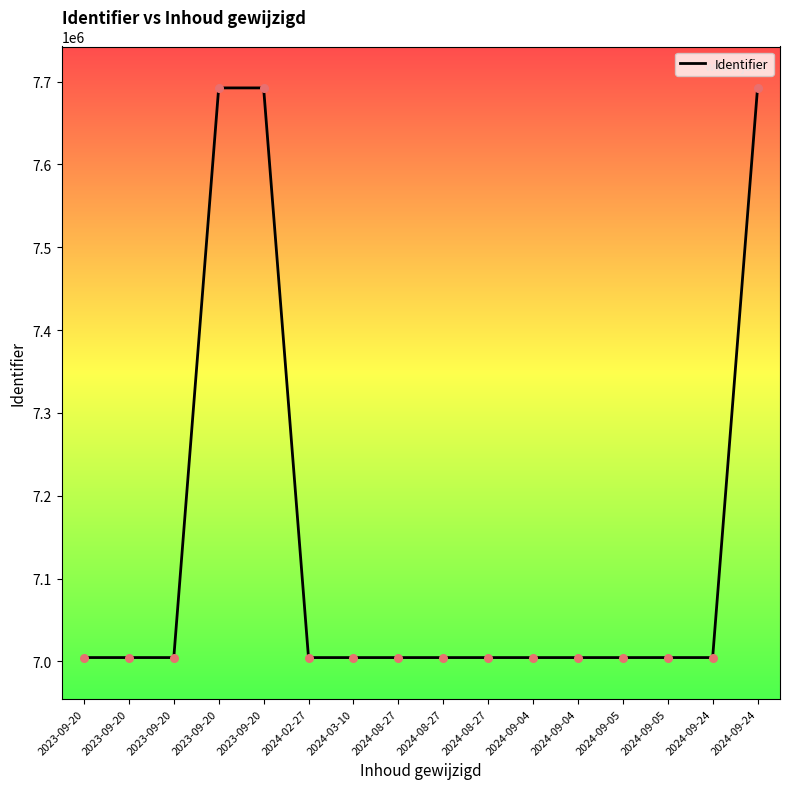

How many lines are shown in the chart?

1